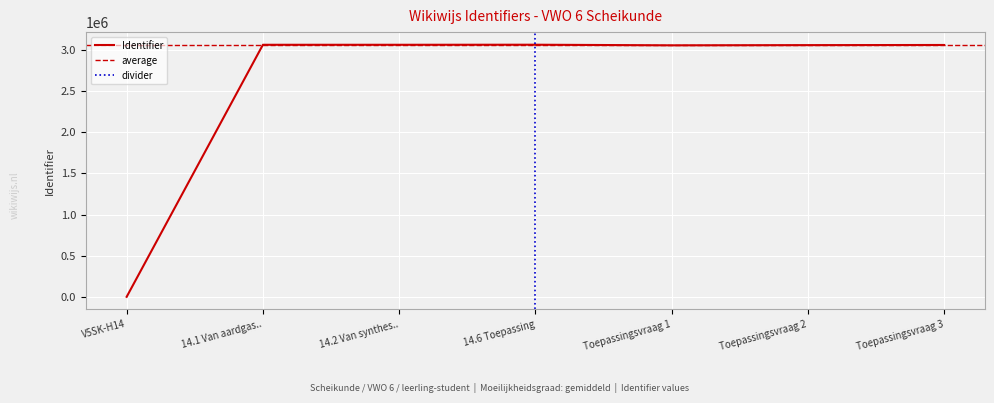

The chart shows a value of 3059422 at Toepassingsvraag 3. True or false?

True